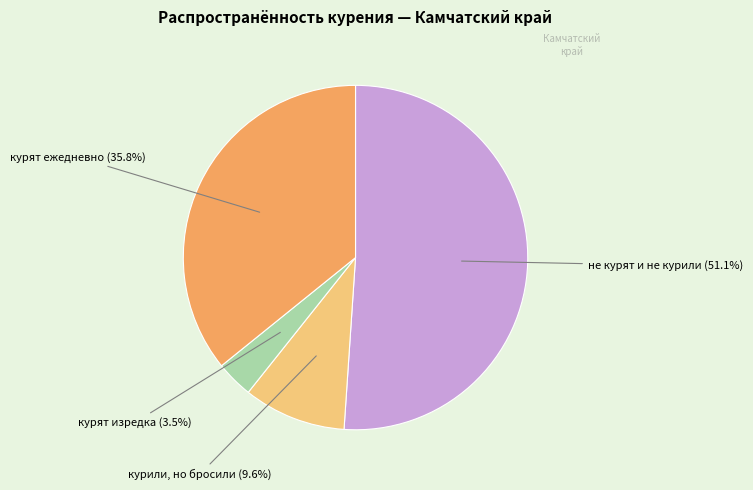

True or false: не курят и не курили accounts for 63% of the total.

False